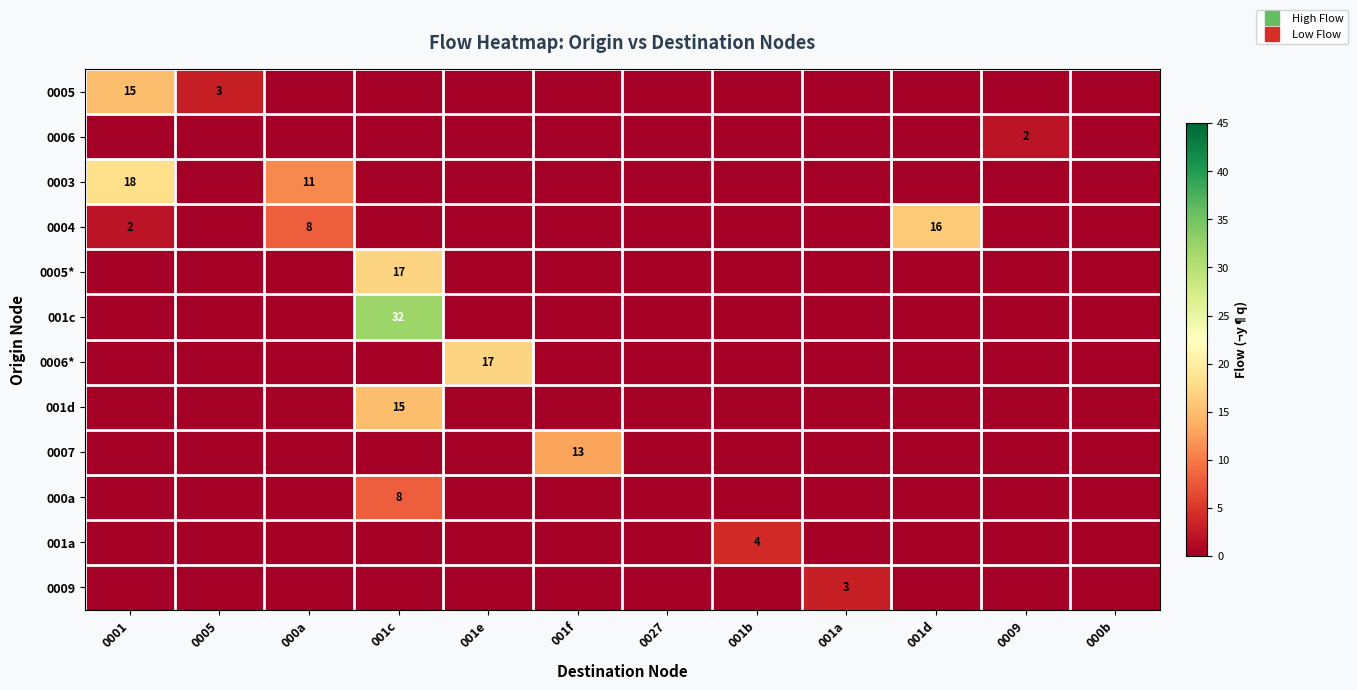

How many positive values does the 0006 series have?

1